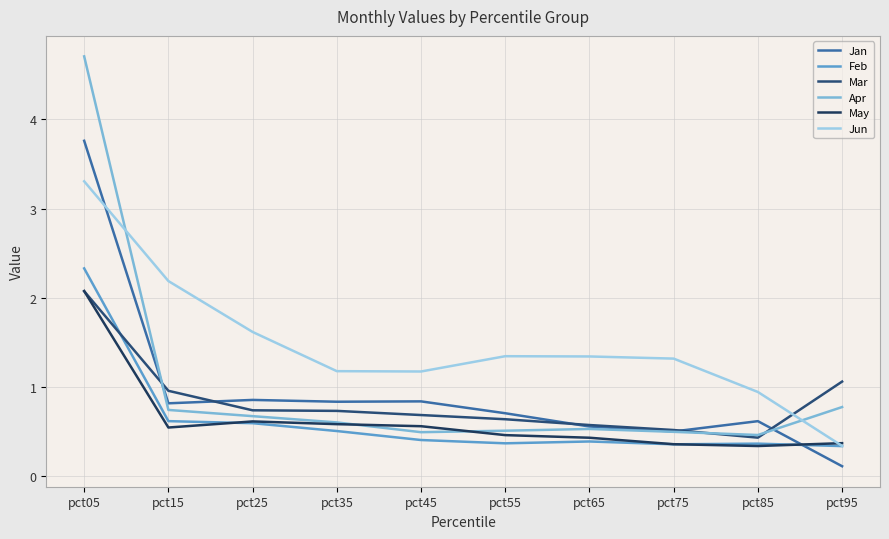

What is the minimum value for Mar?

0.4